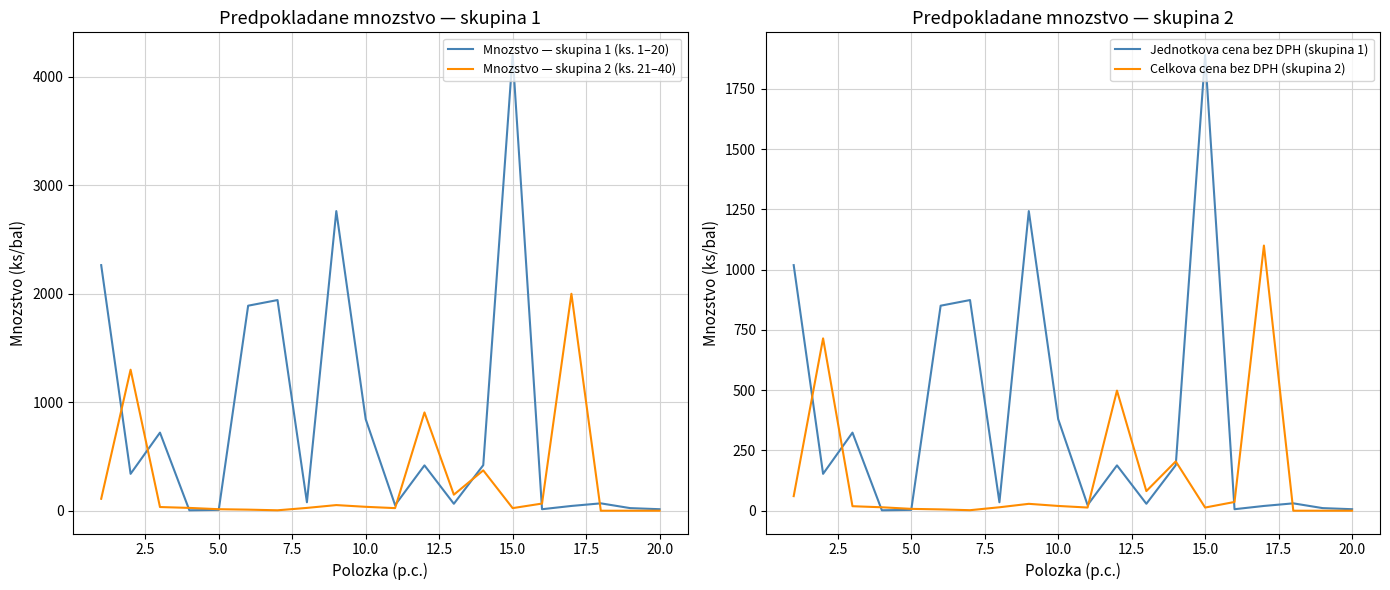

Reading left to right, transcribe all the data shown in this chart.

Mnozstvo — skupina 1 (ks. 1–20): 2264.0	340.0	720.0	4.0	8.0	1890.0	1942.0	78.0	2762.0	844.0	52.0	418.0	64.0	420.0	4200.0	14.0	44.0	68.0	24.0	14.0
Mnozstvo — skupina 2 (ks. 21–40): 110.0	1300.0	34.0	26.0	14.0	10.0	4.0	26.0	52.0	36.0	24.0	906.0	148.0	372.0	24.0	66.0	2000.0	0.0	0.0	0.0
Jednotkova cena bez DPH (skupina 1): 1018.8	153.0	324.0	1.8	3.6	850.5	873.9	35.1	1242.9	379.8	23.4	188.1	28.8	189.0	1890.0	6.3	19.8	30.6	10.8	6.3
Celkova cena bez DPH (skupina 2): 60.5	715.0	18.7	14.3	7.7	5.5	2.2	14.3	28.6	19.8	13.2	498.3	81.4	204.6	13.2	36.3	1100.0	0.0	0.0	0.0